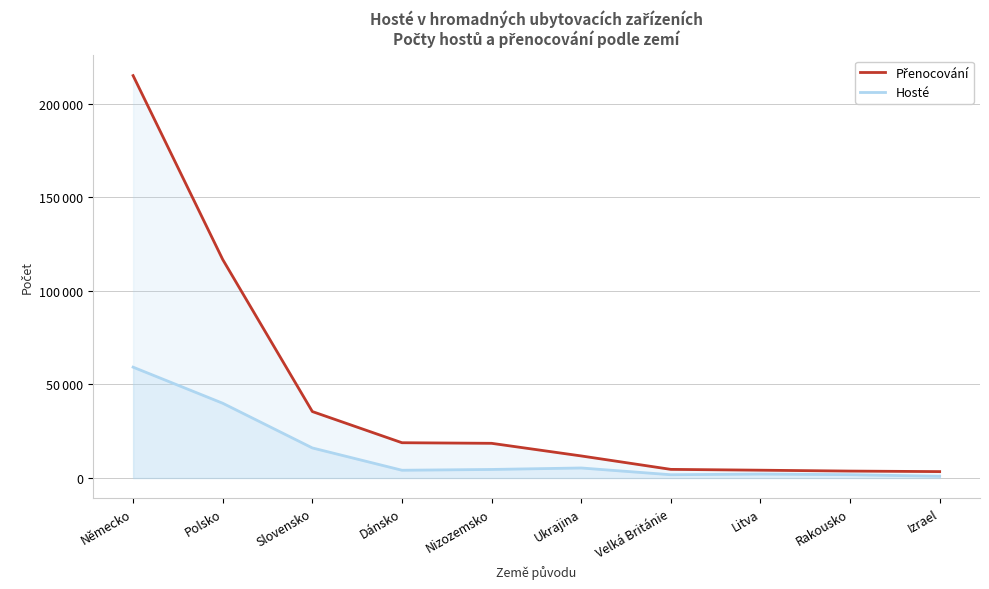

True or false: Přenocování and Hosté cross at least once.

False